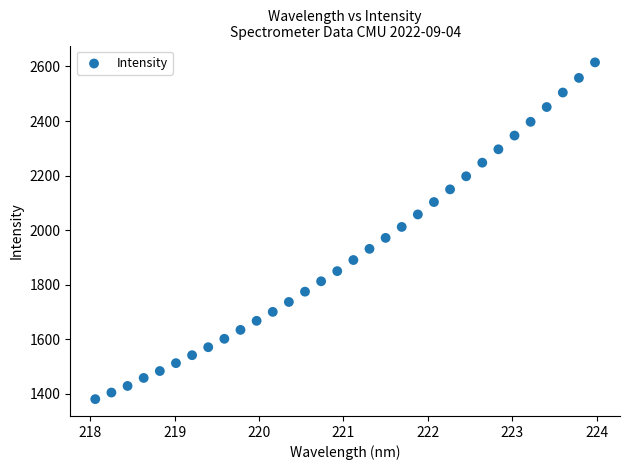

What is the range of X values (max minus min)?

5.9